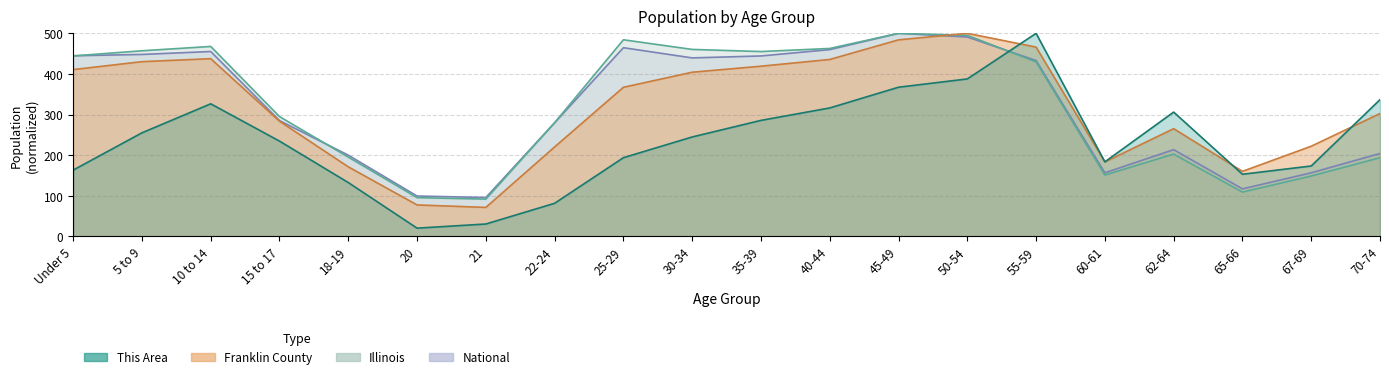

How many data points in National are above 432?

10